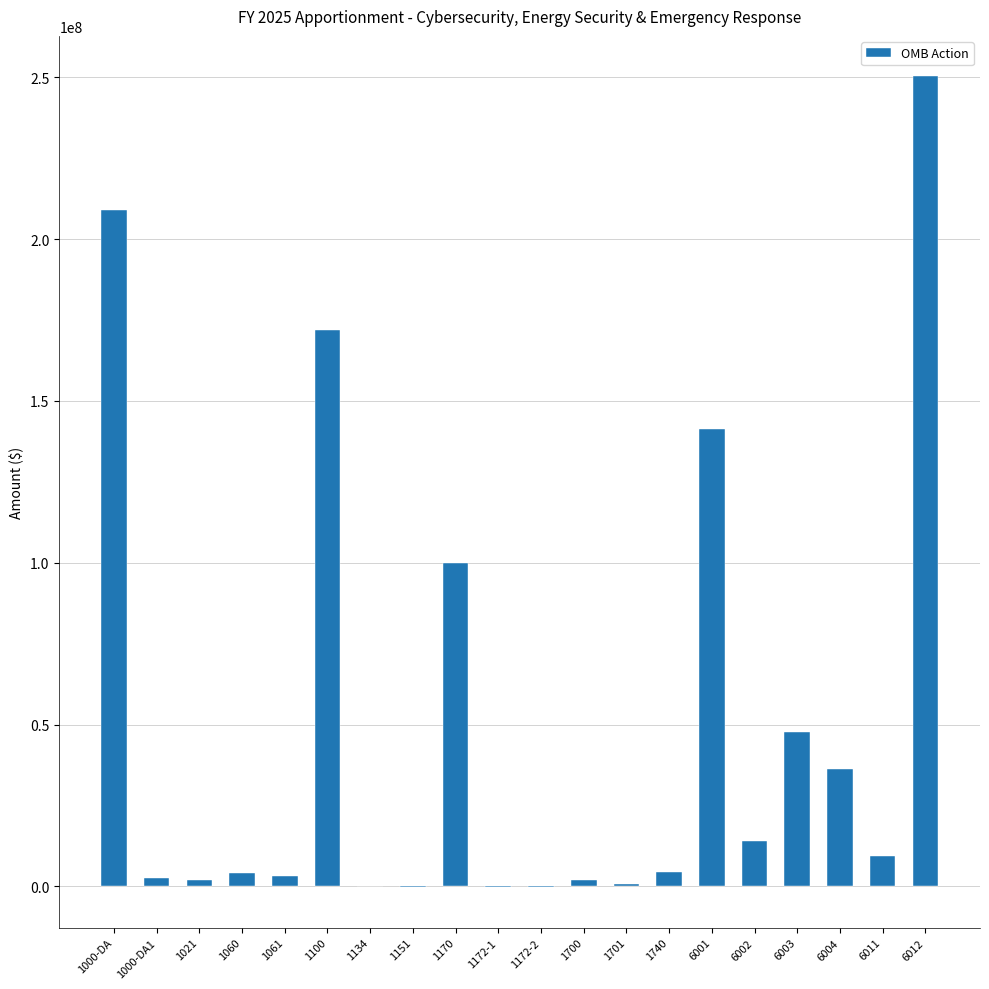

Is it true that the value at 6004 is 17366166?

False